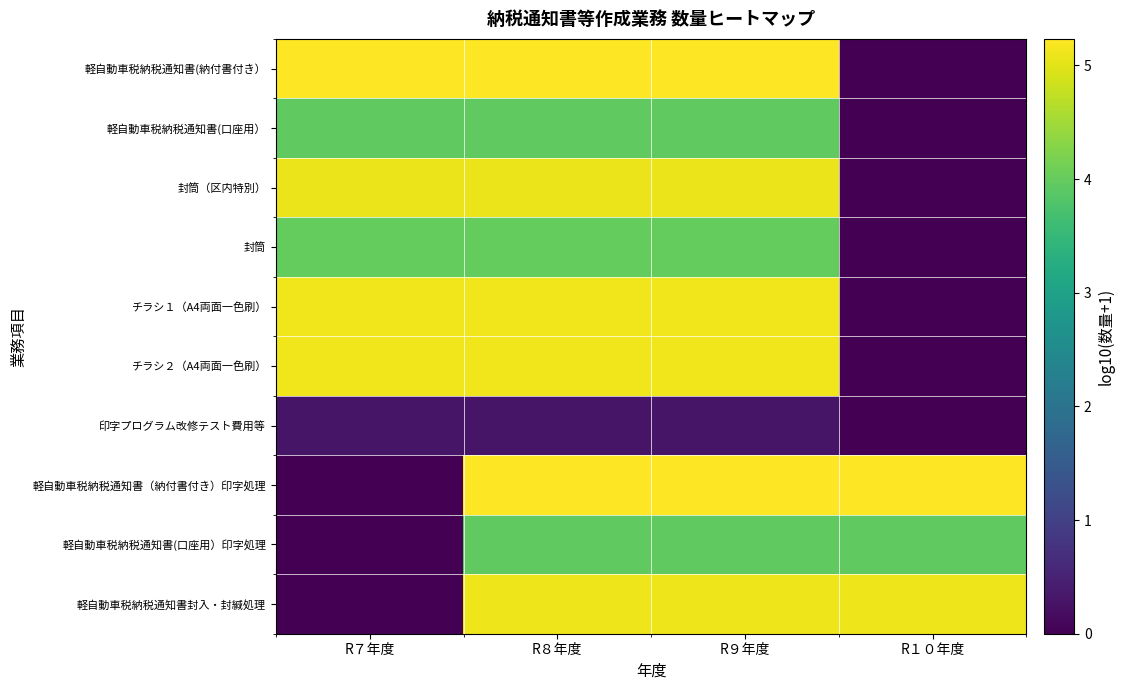

How many data points does each series have?

4